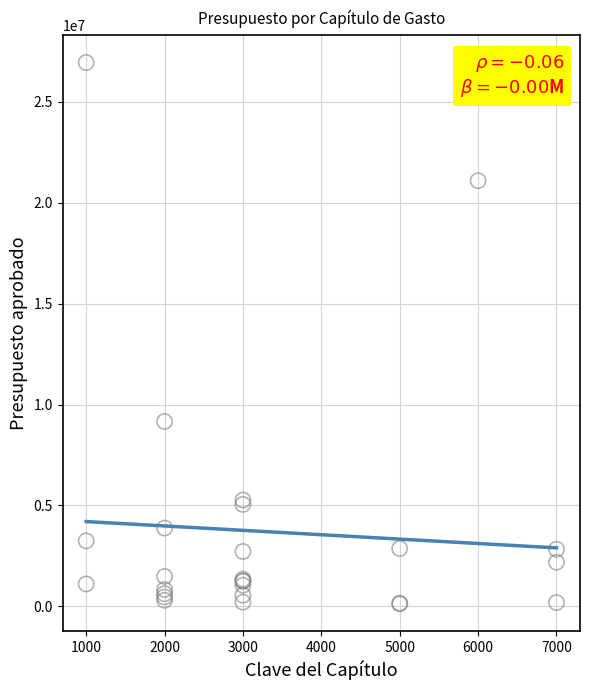

What Y value in the scatter plot is closest to 13541308?

9162971.7